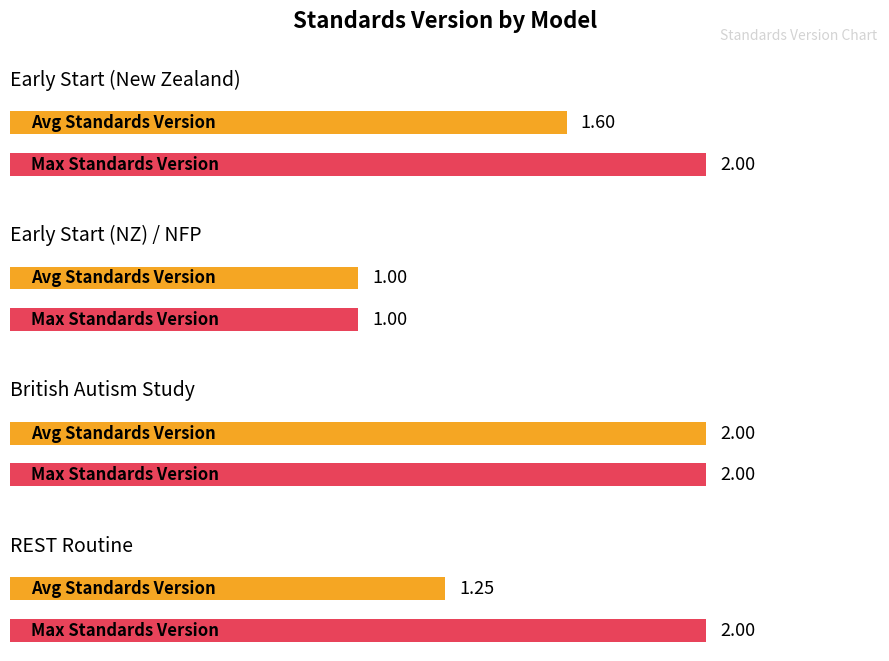

Reading right to left, extract all data points from this chart.

Avg Standards Version: REST Routine=1.2	British Autism Study=2.0	Early Start (NZ) / NFP=1.0	Early Start (New Zealand)=1.6
Max Standards Version: REST Routine=2.0	British Autism Study=2.0	Early Start (NZ) / NFP=1.0	Early Start (New Zealand)=2.0